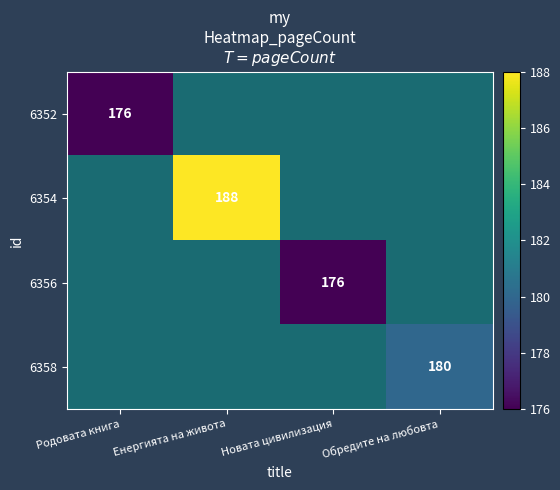

Count the number of data series in this chart.

4